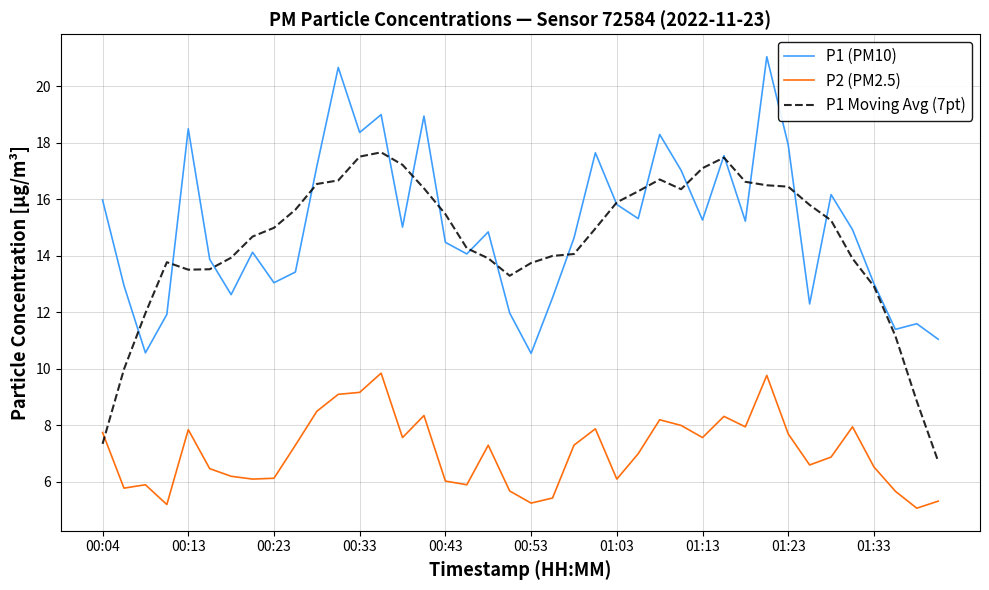

Which series ends up on top after the final intersection of P2 (PM2.5) and P1 Moving Avg (7pt)?

P1 Moving Avg (7pt)